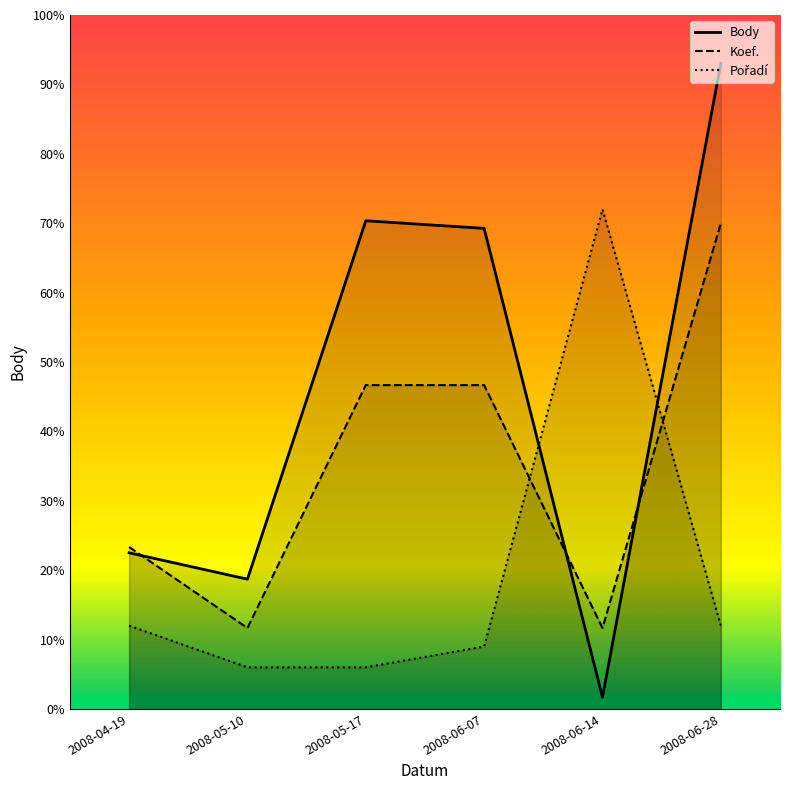

How many lines are shown in the chart?

3